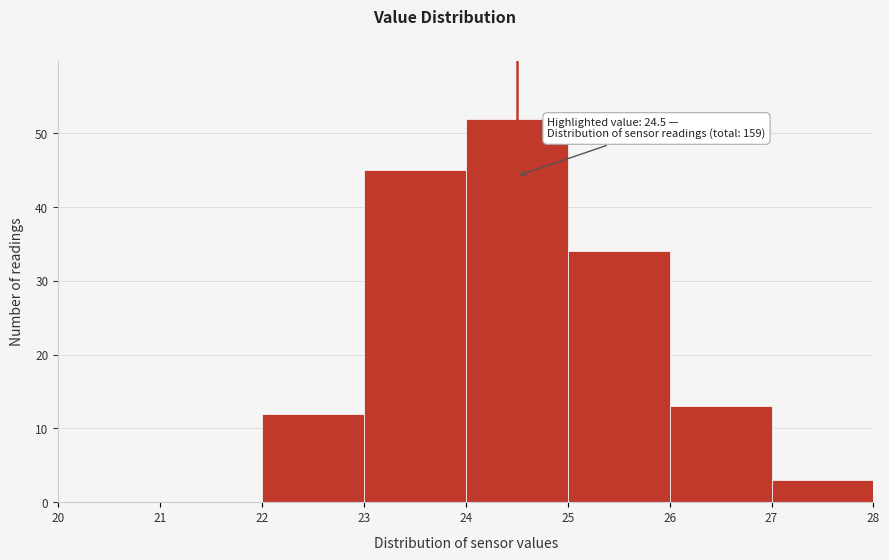

Which range on the x-axis has the tallest bar?

24 to 25